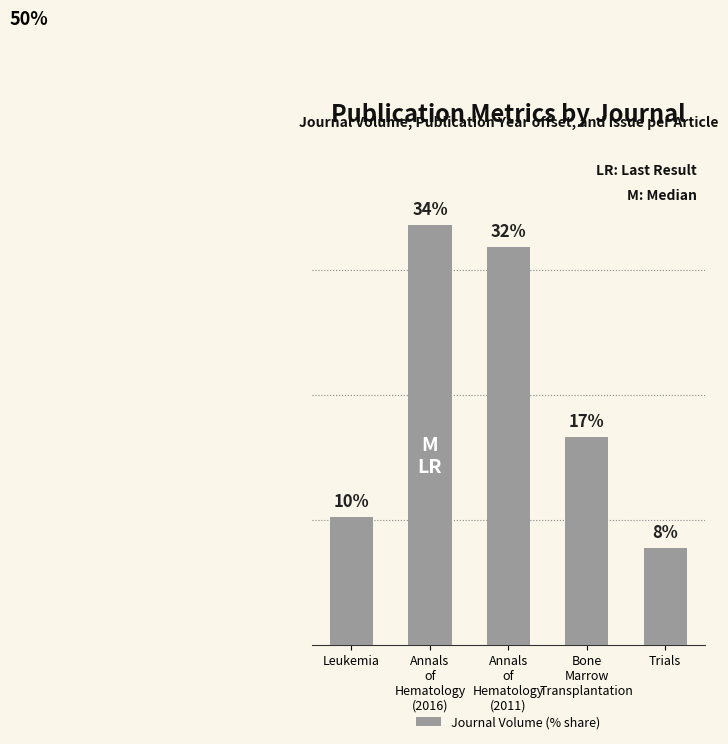

Does the chart contain any negative values?

No